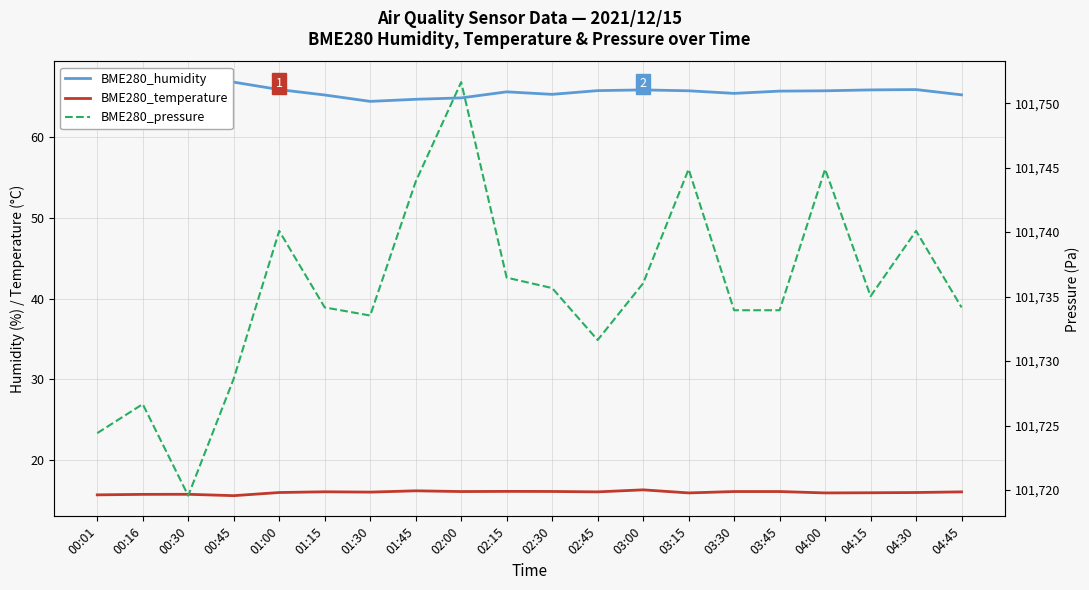

What position from the left is 03:00?

13